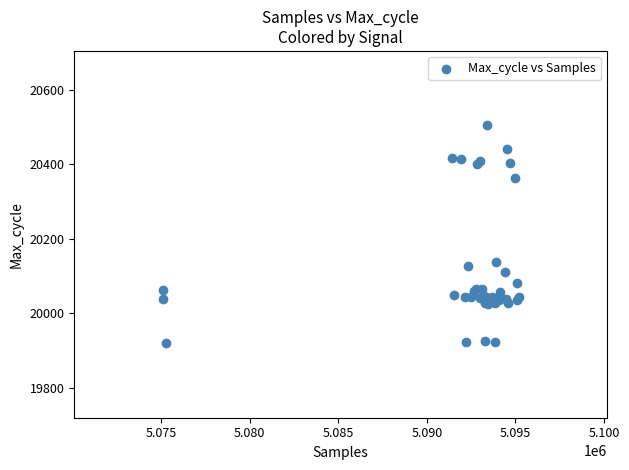

What Y value in the scatter plot is closest to 20212?

20137